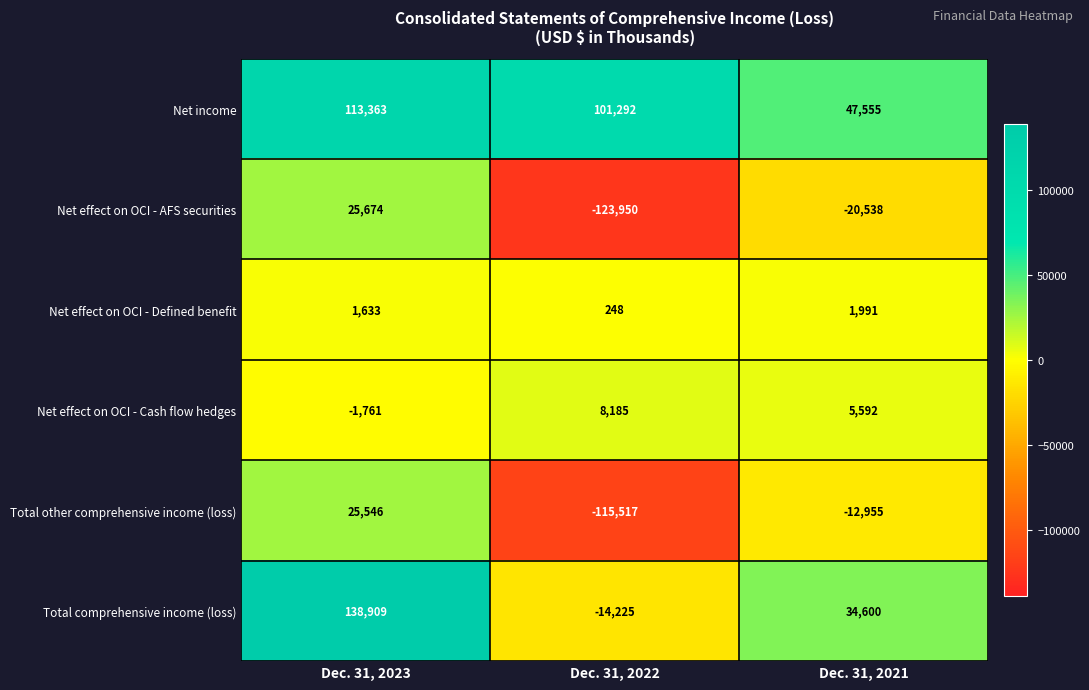

Rank the series by their maximum value, from highest to lowest.

Total comprehensive income (loss), Net income, Net effect on OCI - AFS securities, Total other comprehensive income (loss), Net effect on OCI - Cash flow hedges, Net effect on OCI - Defined benefit